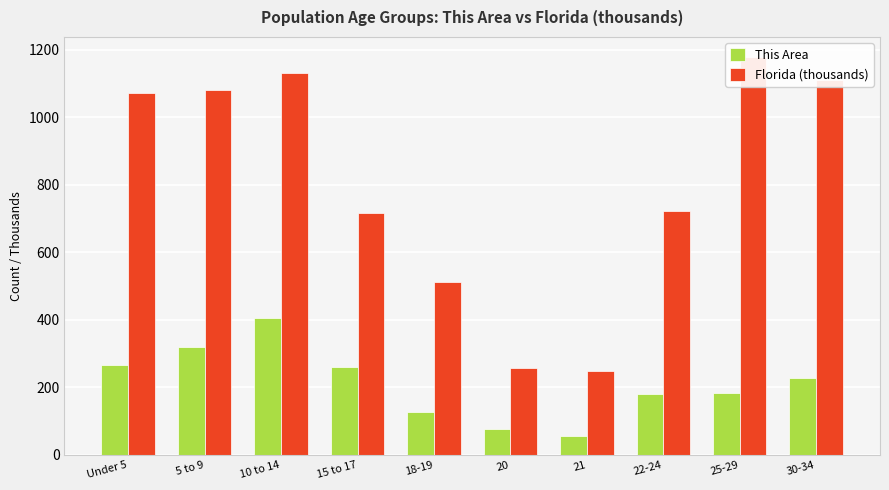

What is the sum of the This Area values at 25-29 and 15 to 17?

444.0